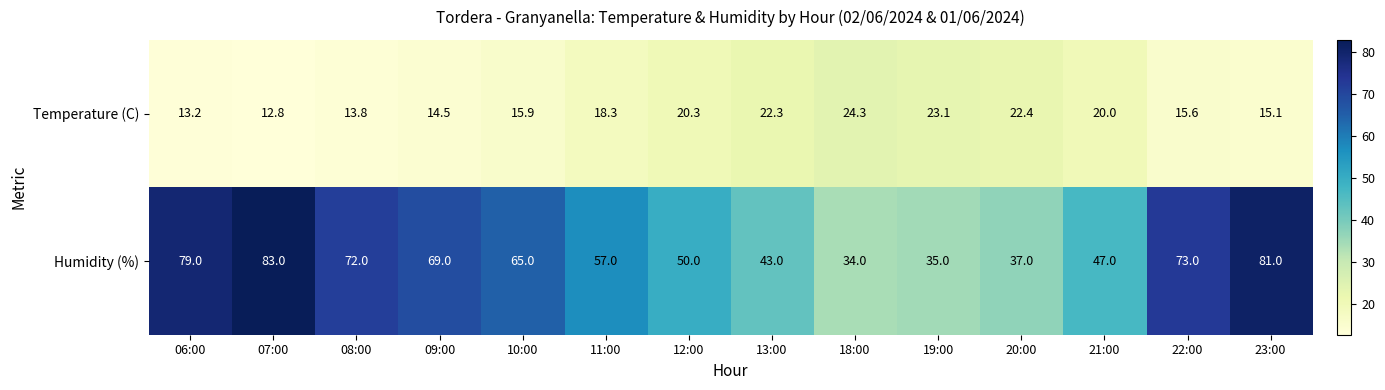

What is the difference between the highest and lowest values at 22:00?

57.4